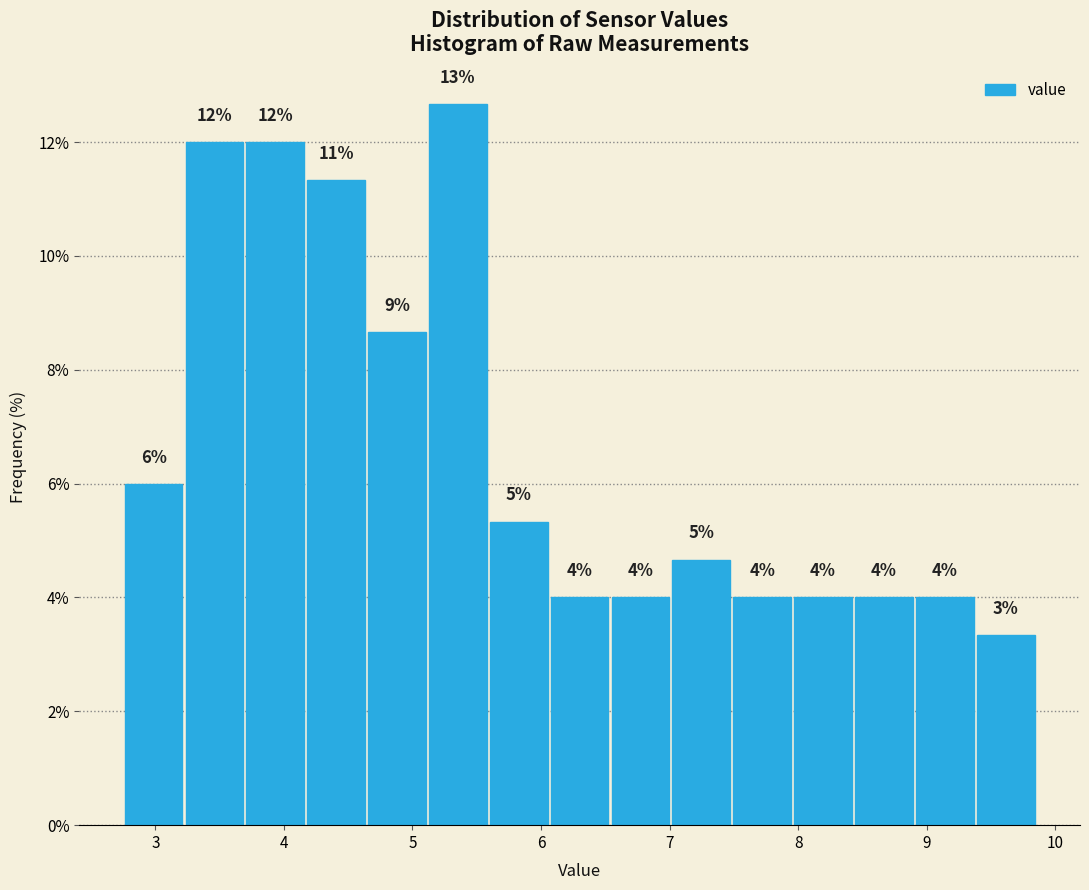

Which range on the x-axis has the tallest bar?

5.1 to 5.6